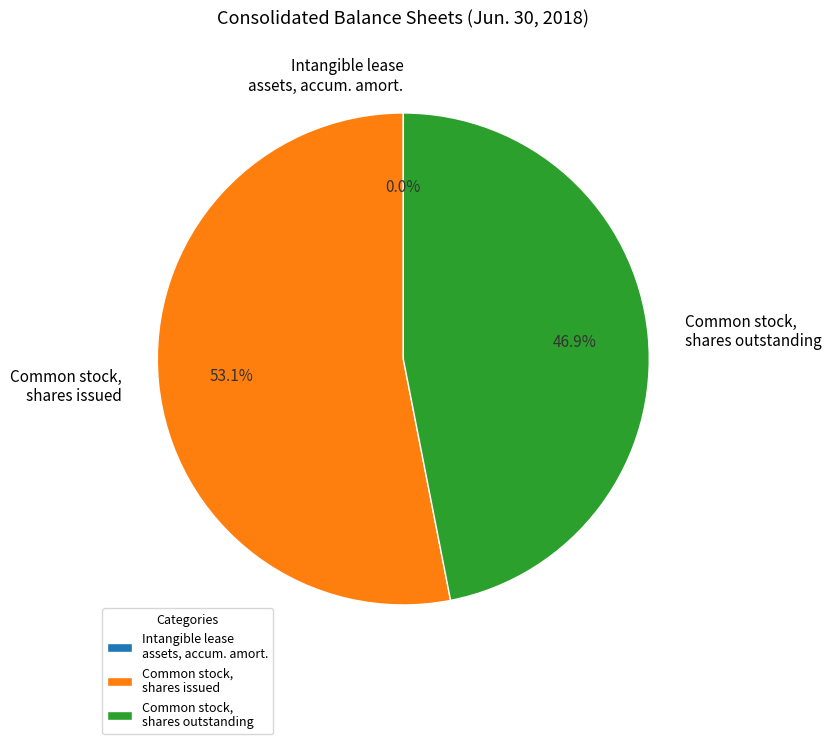

Which category has the biggest portion of the pie?

Common stock, shares issued